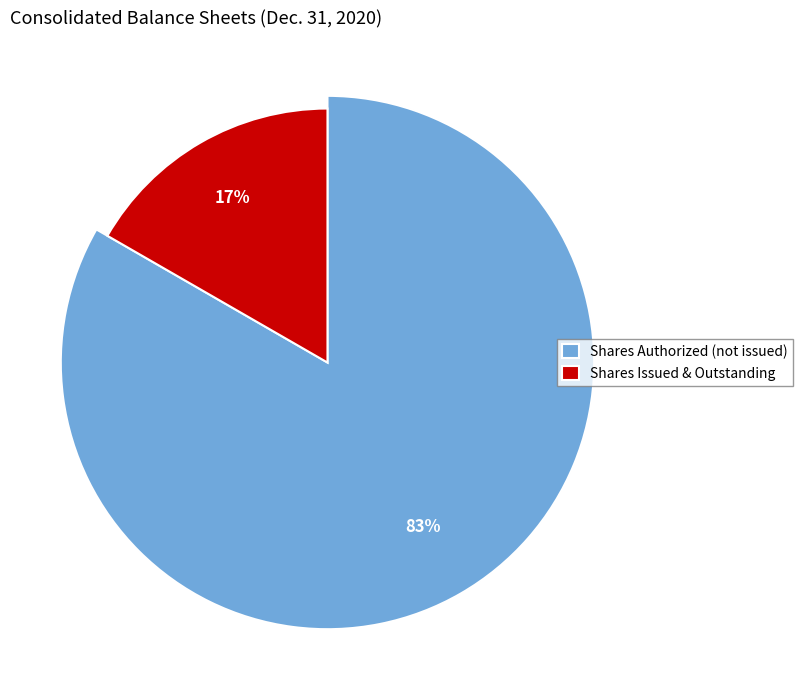

What is the change in value from Common stock, shares authorized to Common stock, shares issued?

-249946394